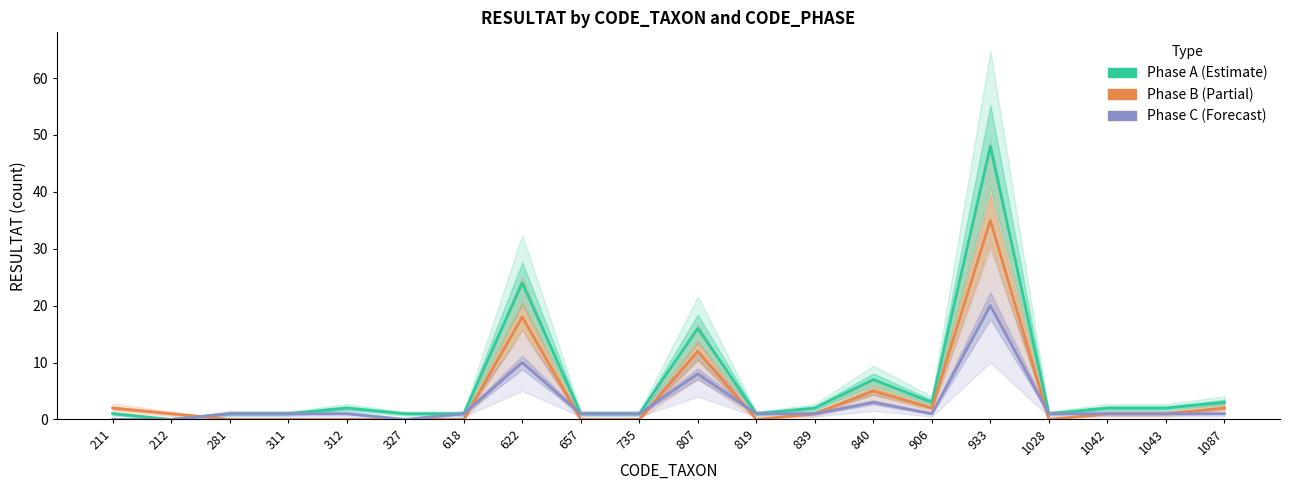

What is the greatest value displayed?

48